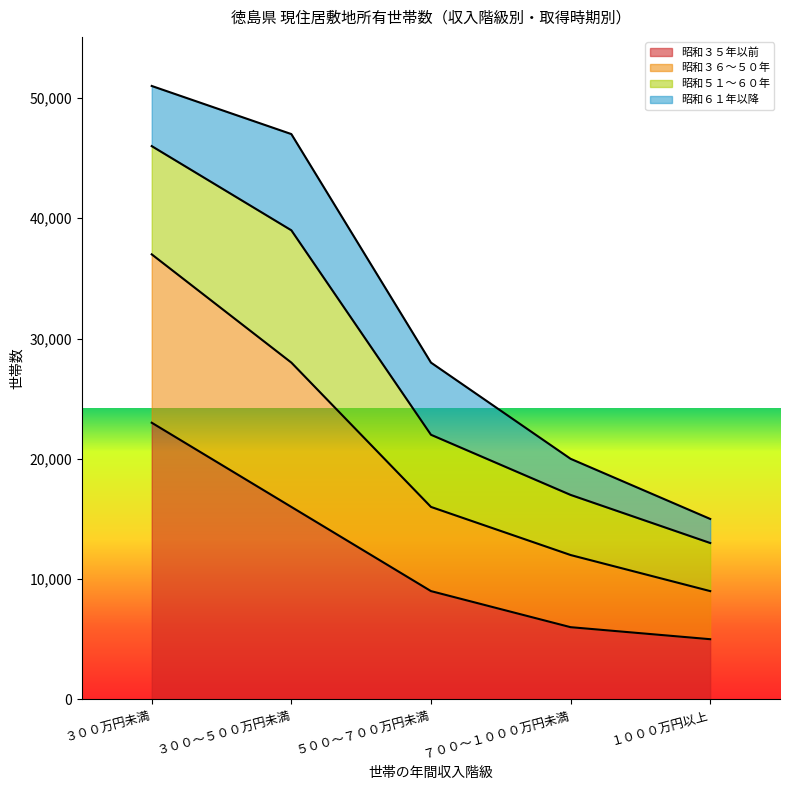

True or false: 昭和３５年以前 and 昭和３６～５０年 cross at least once.

False